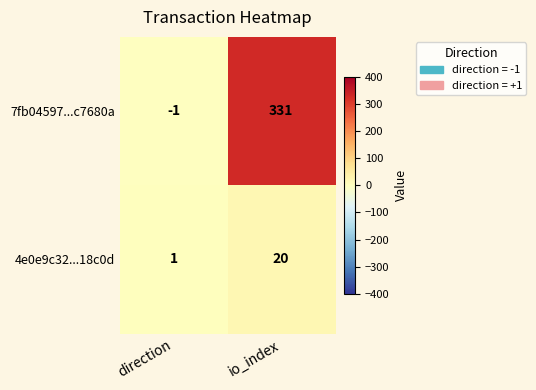

Reading right to left, transcribe all the data shown in this chart.

7fb04597...c7680a: 331	-1
4e0e9c32...18c0d: 20	1